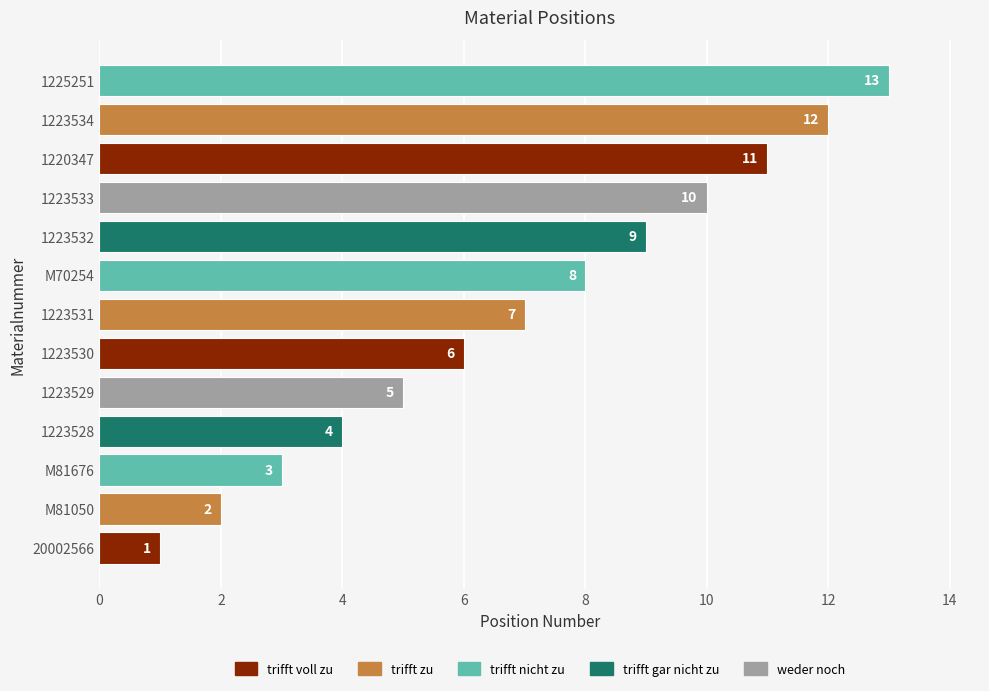

Rank the categories by value from lowest to highest.

20002566, M81050, M81676, 1223528, 1223529, 1223530, 1223531, M70254, 1223532, 1223533, 1220347, 1223534, 1225251